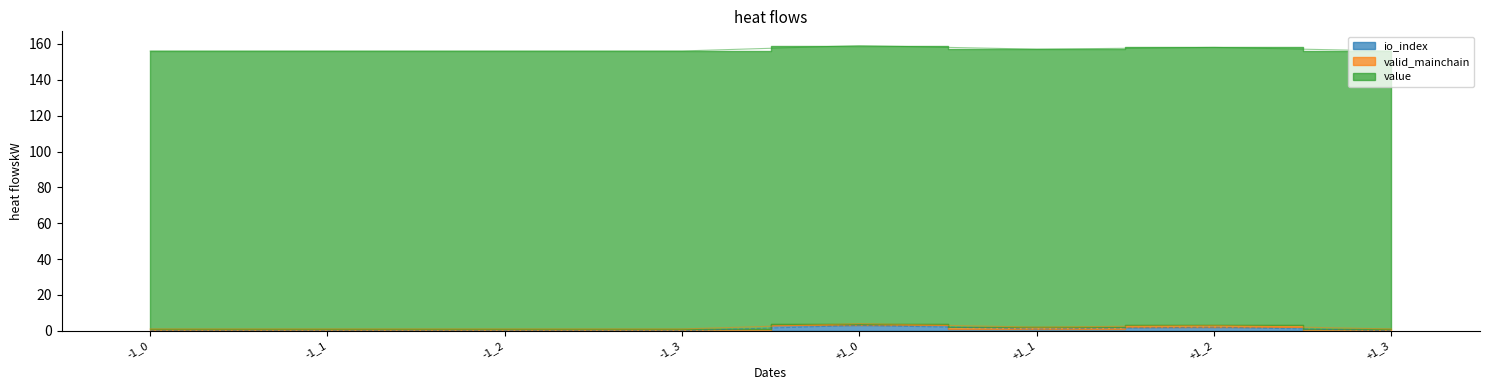

Which series has the largest total across all categories?

value